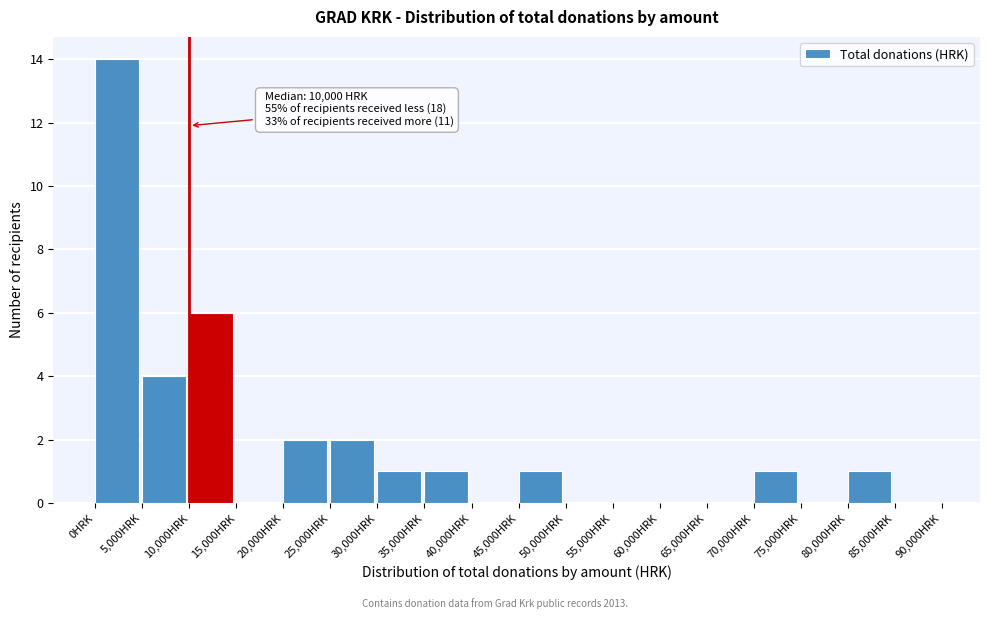

Which range on the x-axis has the tallest bar?

0 to 5000